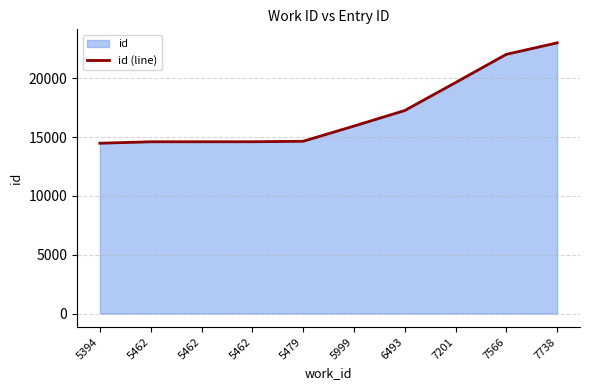

Reading left to right, list all the values displayed in this chart.

5394=14484	5462=14608	5462=14610	5462=14611	5479=14651	5999=15944	6493=17265	7201=19643	7566=22047	7738=23021